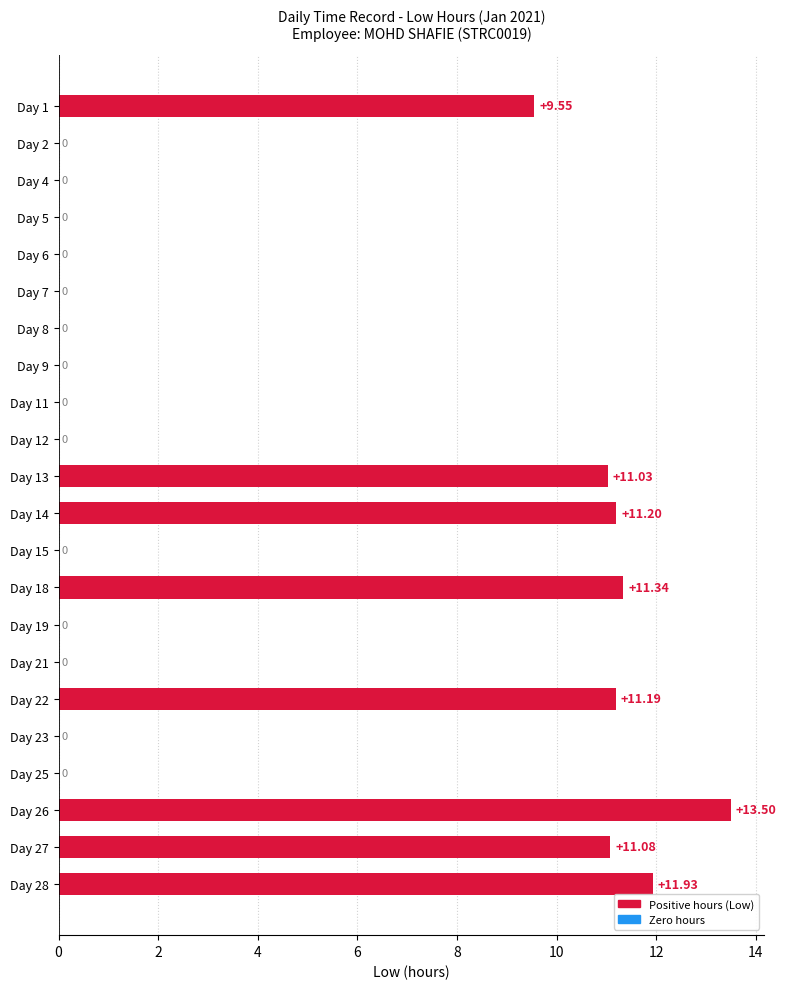

Are the bars grouped side by side (vs. stacked)?

No